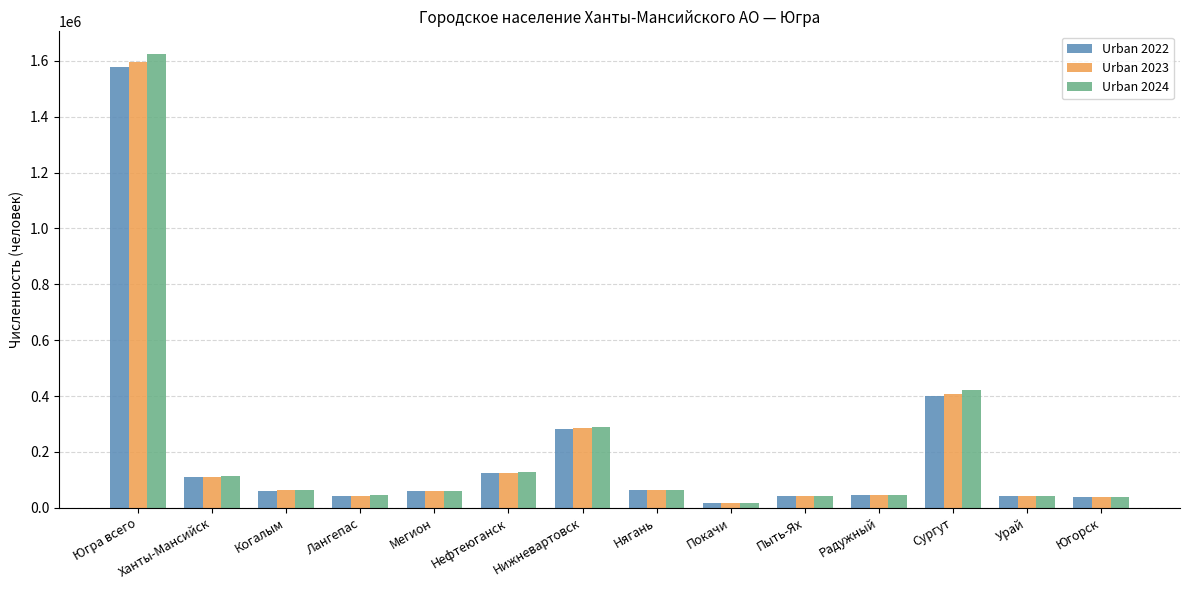

What position from the left is Лангепас?

4